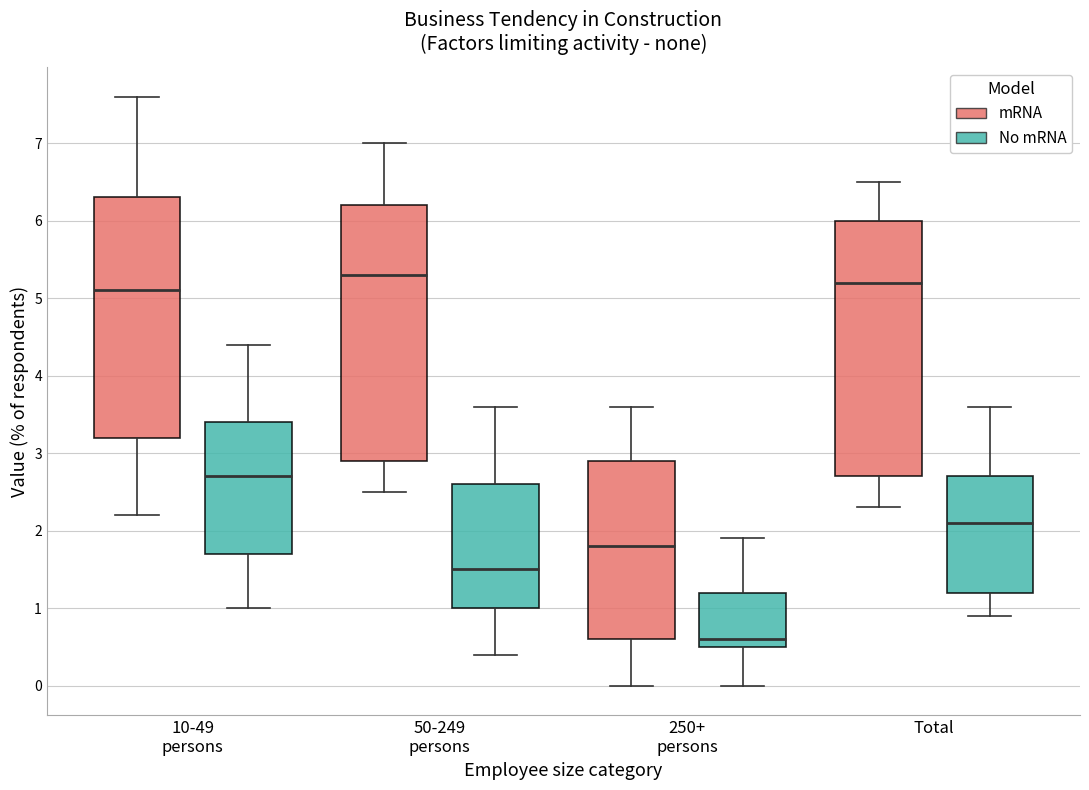

Where does the lower whisker of the box for 50-249 persons (mRNA) end on the y-axis? The values are not printed on the chart, so give them approximately, as read against the axis.

2.5